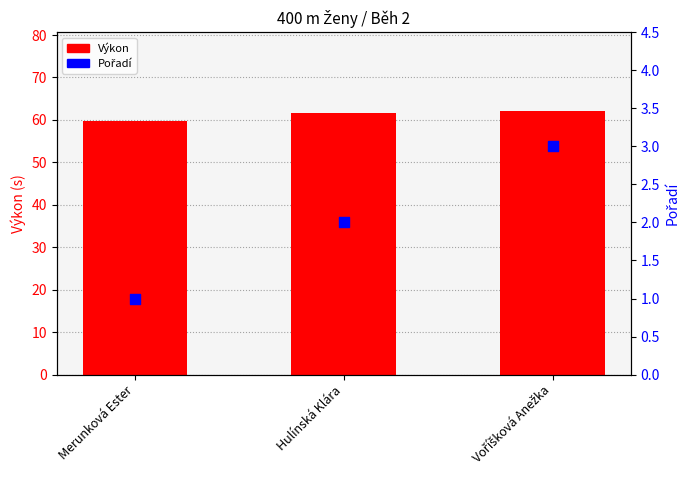

Which series has the largest total across all categories?

Výkon